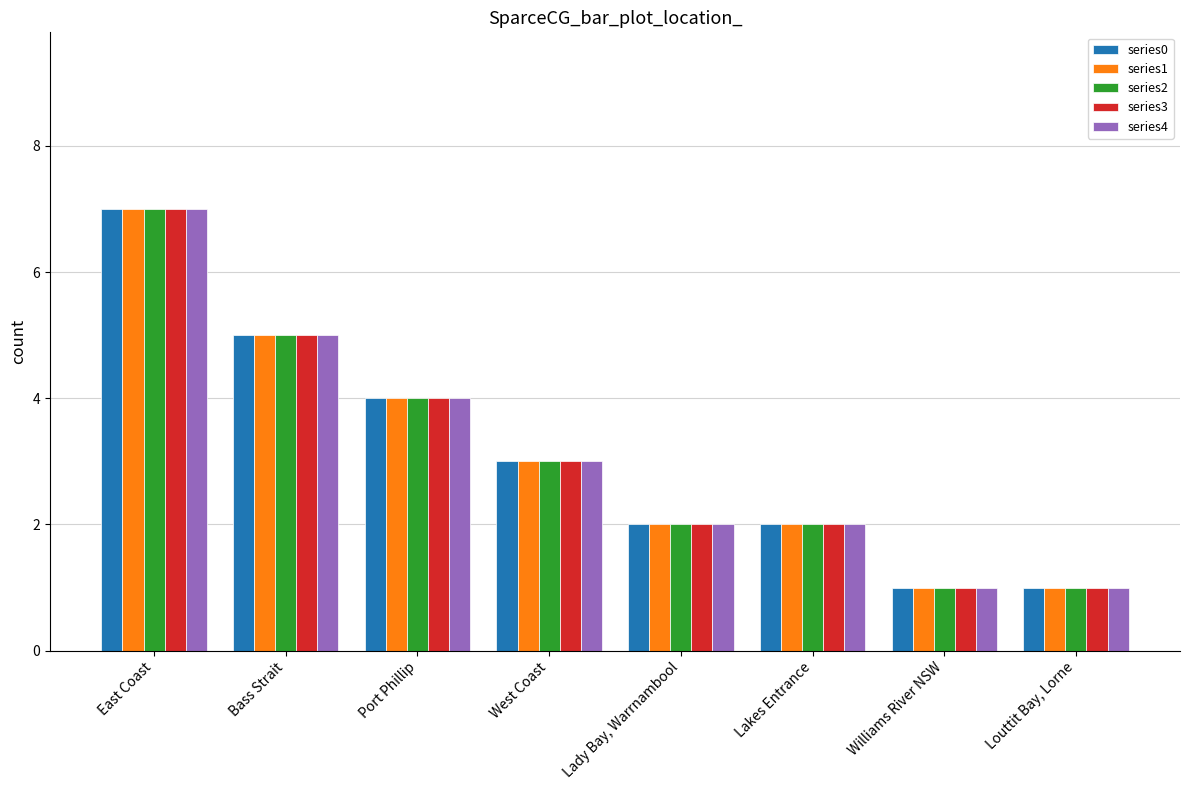

What is the difference between the maximum and second lowest values in the series2 series?

6